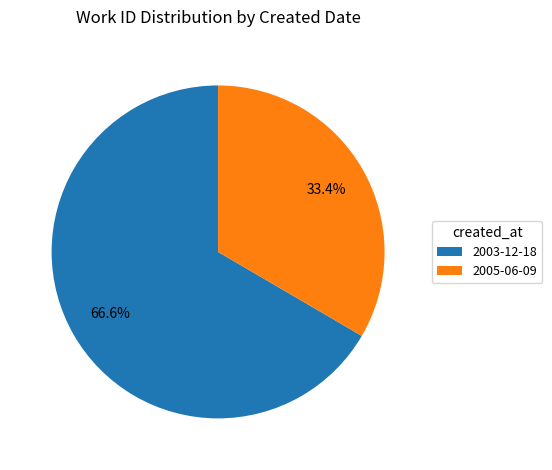

Is there a majority slice in this chart?

Yes